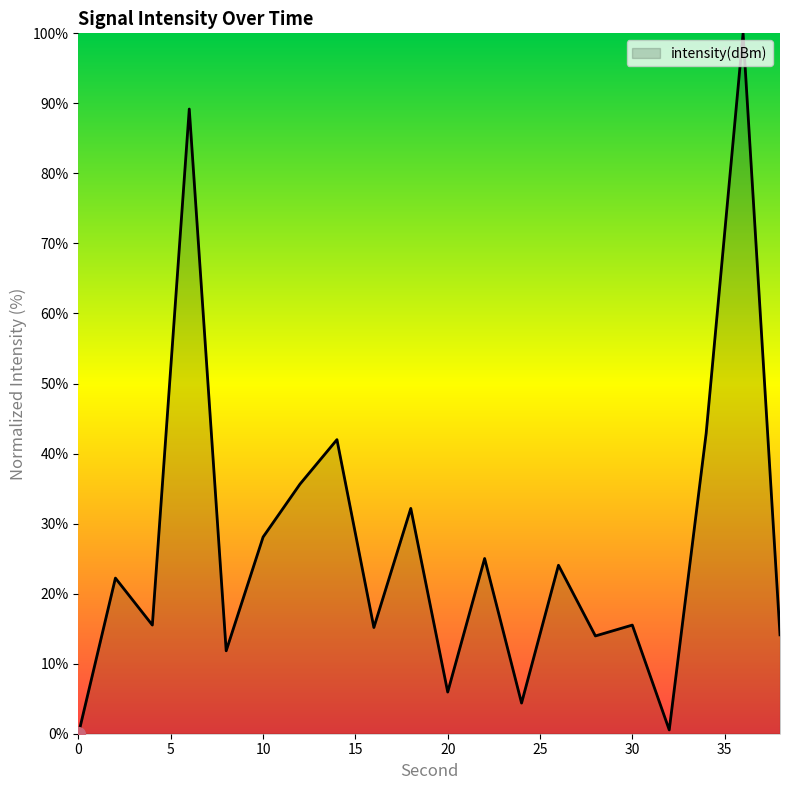

What is the greatest value displayed?

100.0